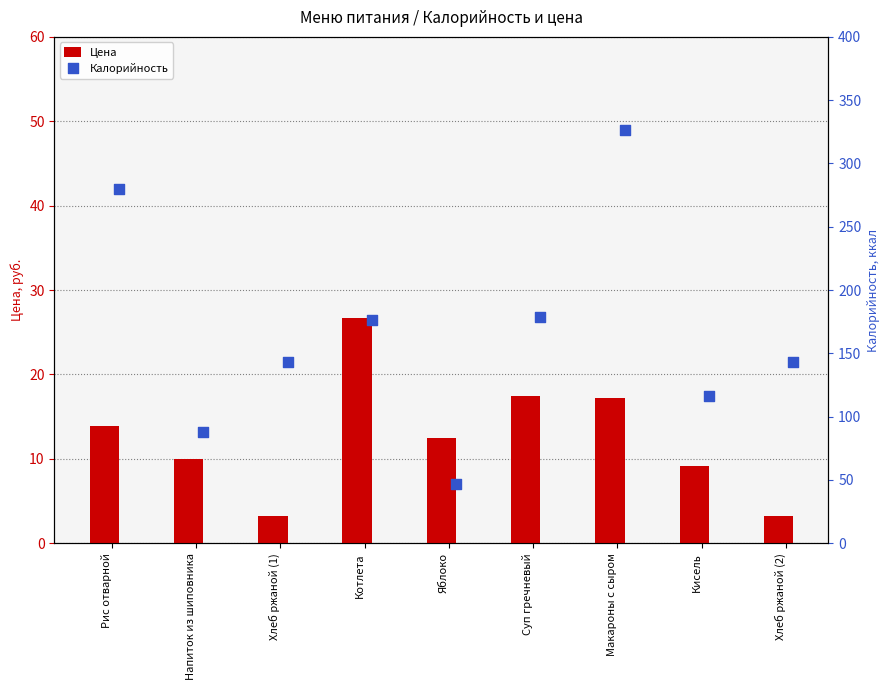

What are all the series names shown in the legend?

Цена, Калорийность